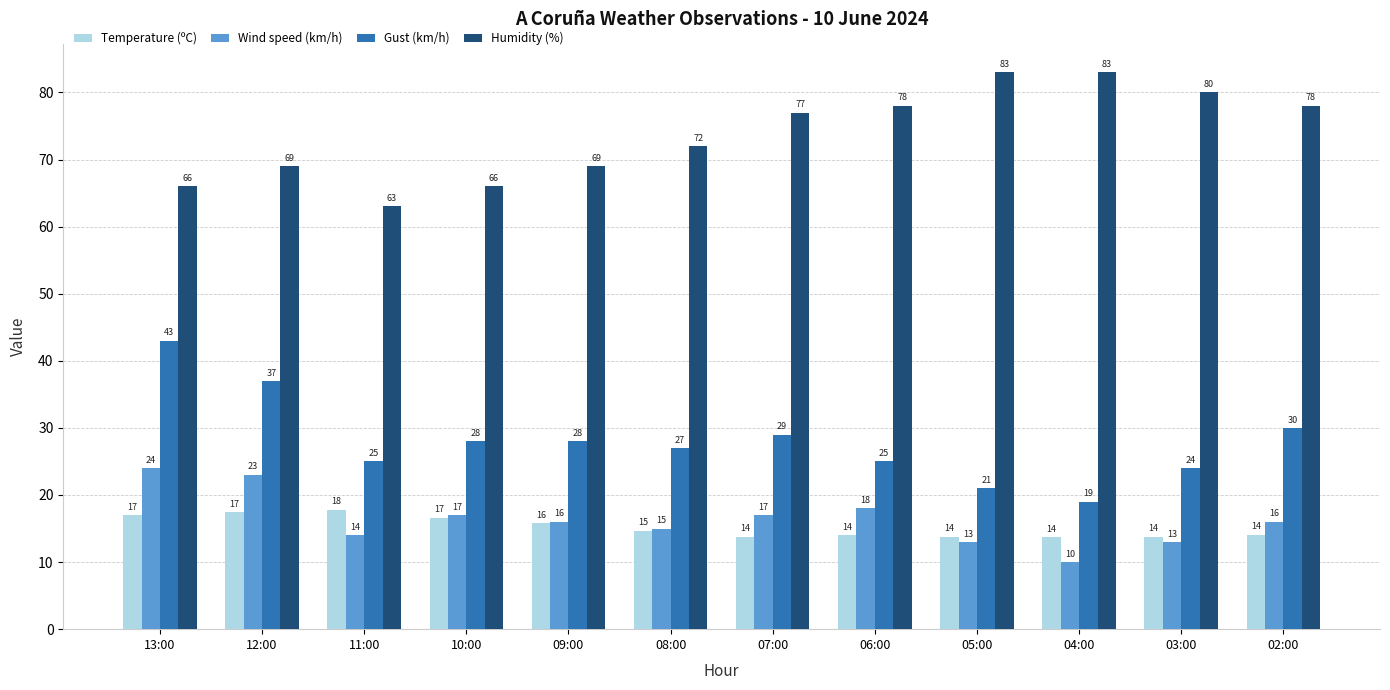

Does the chart contain any negative values?

No